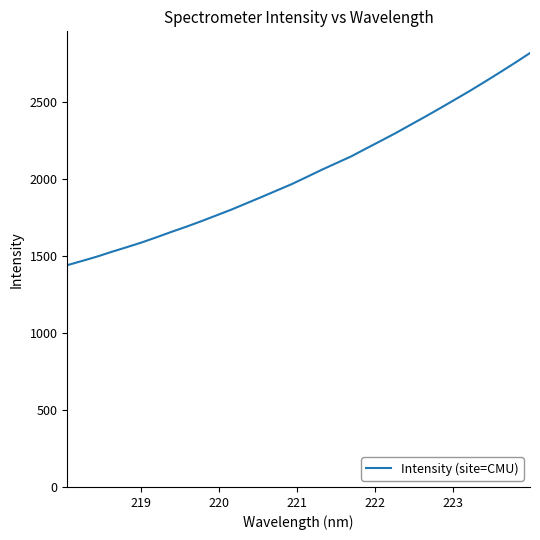

Does the chart have visible grid lines?

No